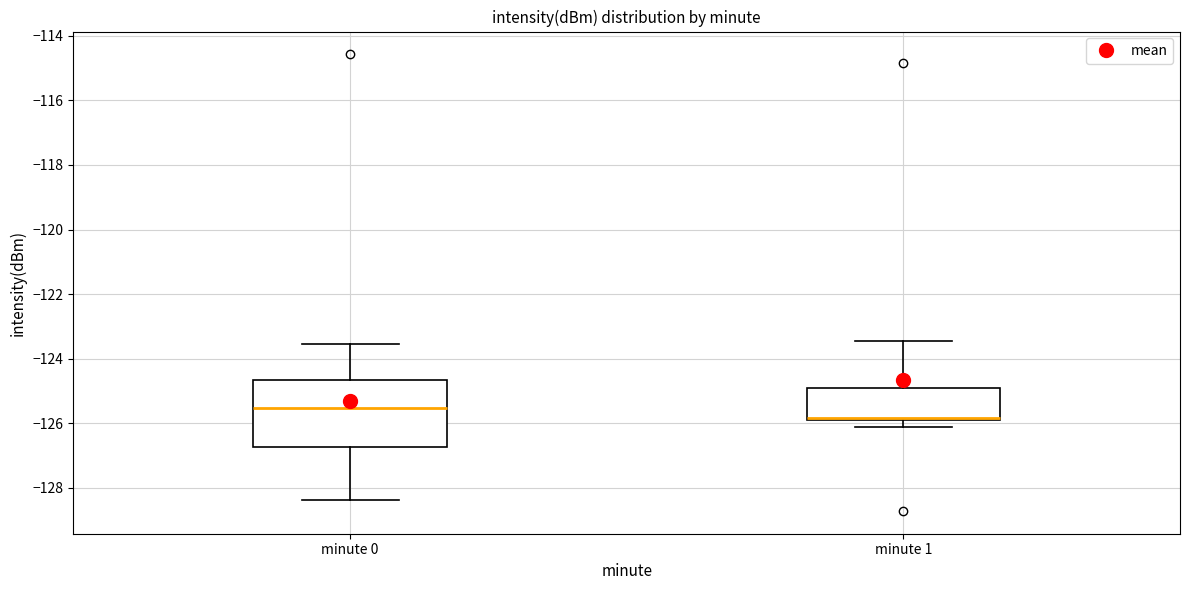

Where is the lower edge of the box for minute 1 on the y-axis? The values are not printed on the chart, so give them approximately, as read against the axis.

-125.8